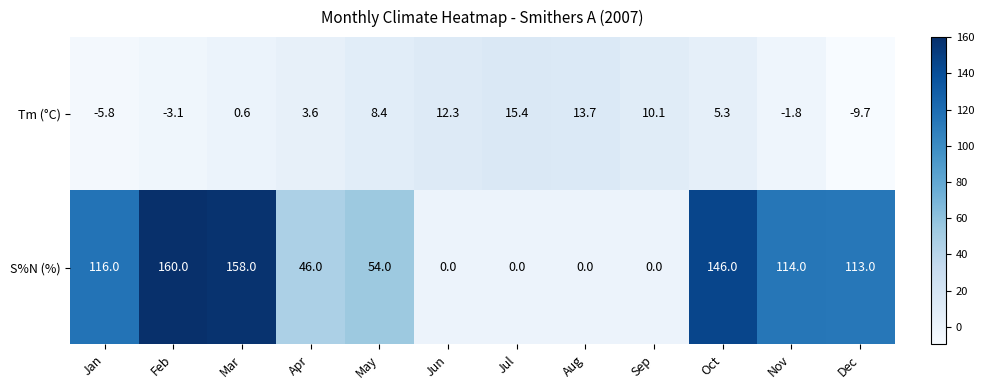

What is the total value across all series at Apr?

49.6